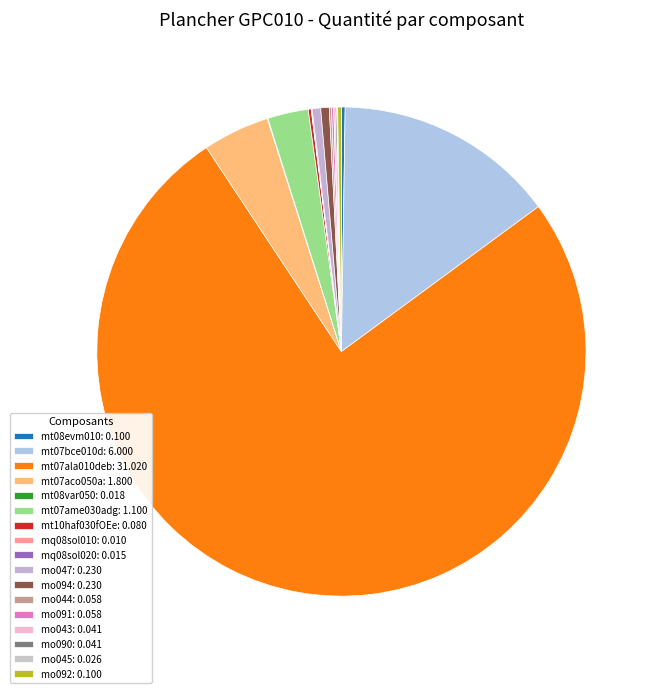

Is there a majority slice in this chart?

Yes